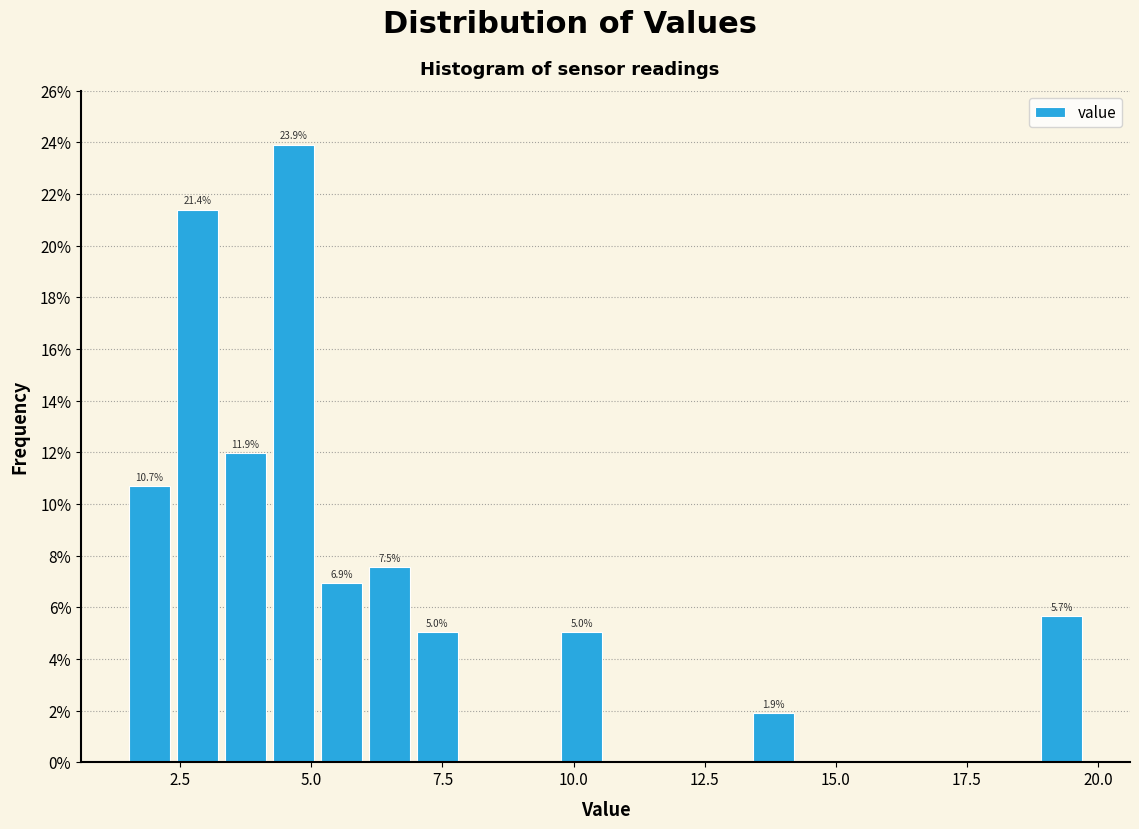

Read against the x-axis, roughly where is the centre of the tallest bar?

4.5